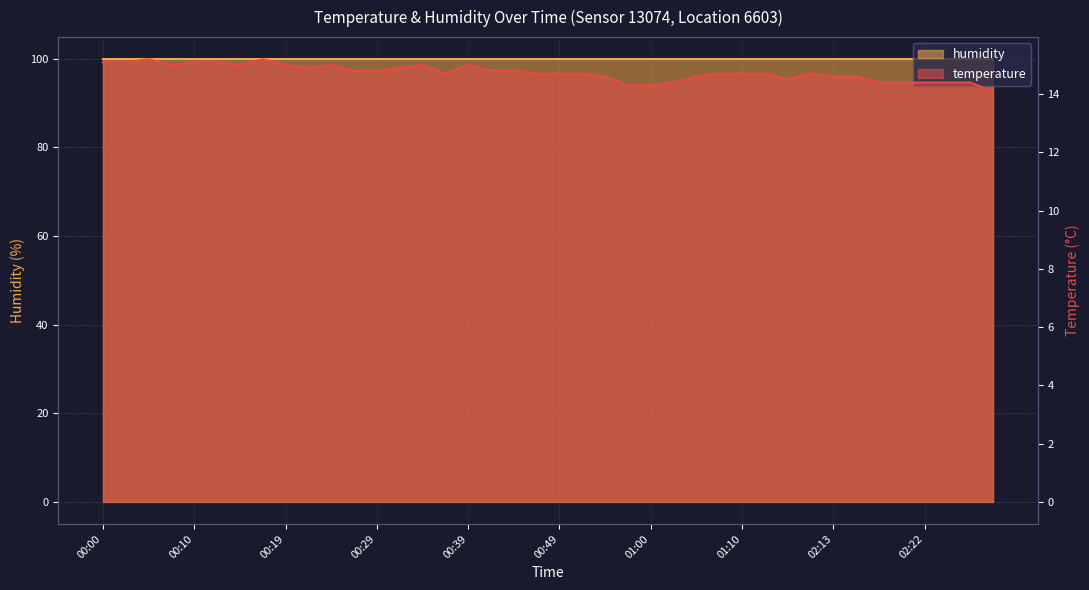

What is the sum of all values?

589.4